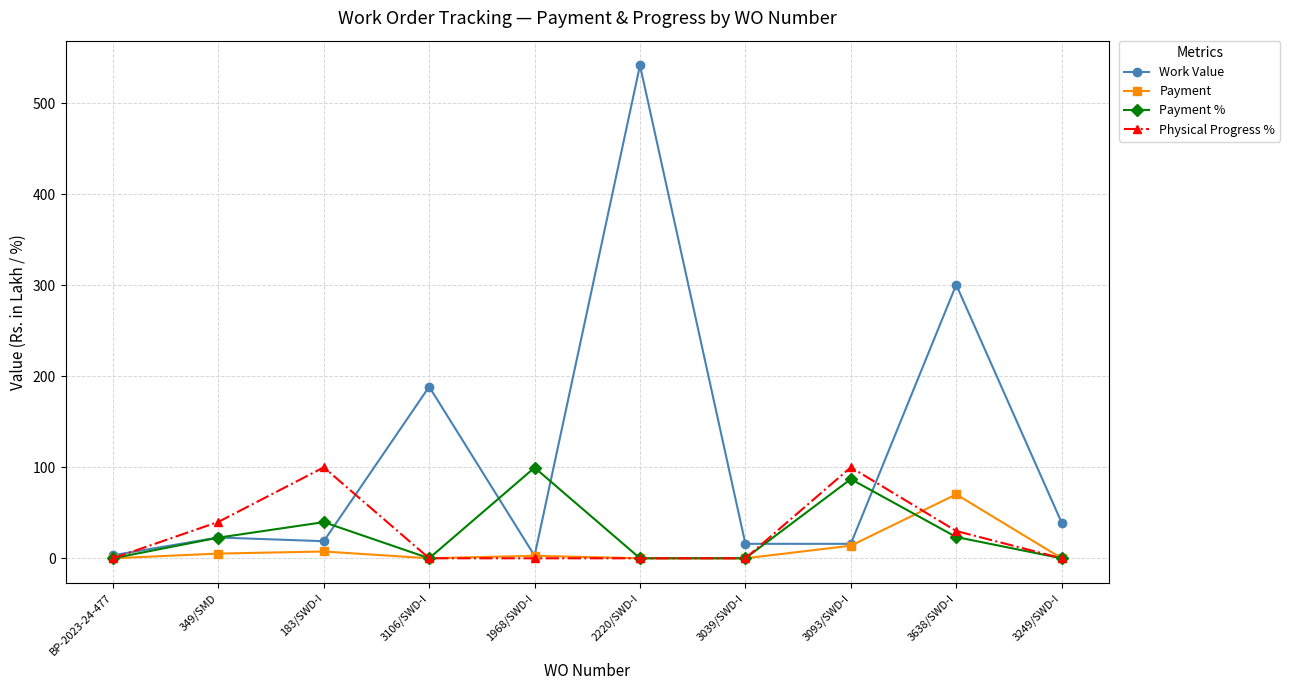

True or false: Work Value has more than 2 points higher than both neighbors.

True